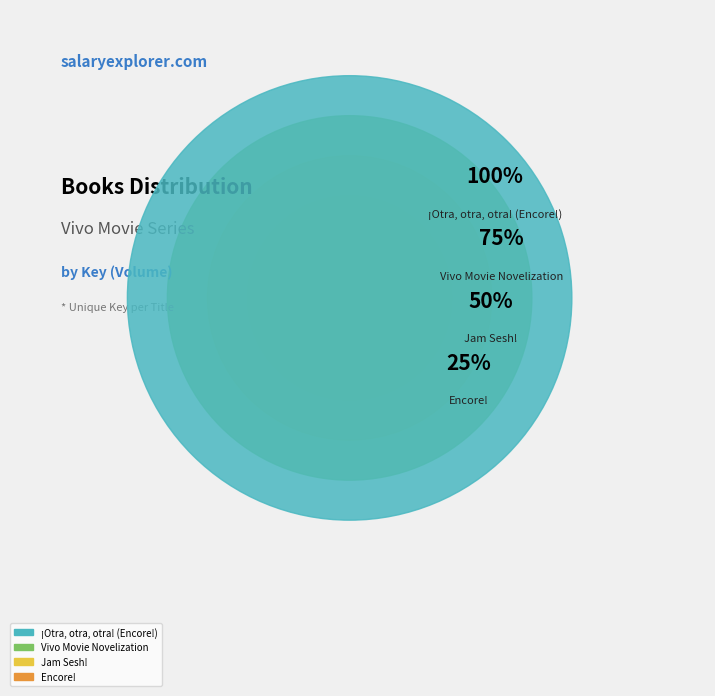

How many slices are in this pie chart?

4